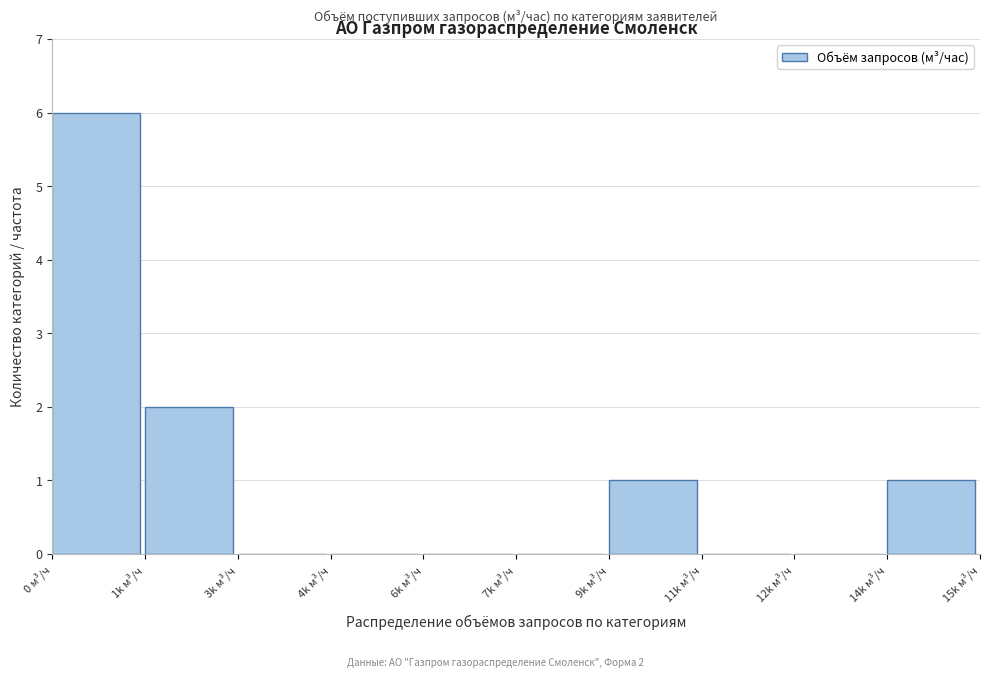

Reading left to right, extract all data points from this chart.

0 м³/ч=6	1k м³/ч=2	3k м³/ч=0	4k м³/ч=0	6k м³/ч=0	7k м³/ч=0	9k м³/ч=1	11k м³/ч=0	12k м³/ч=0	14k м³/ч=1